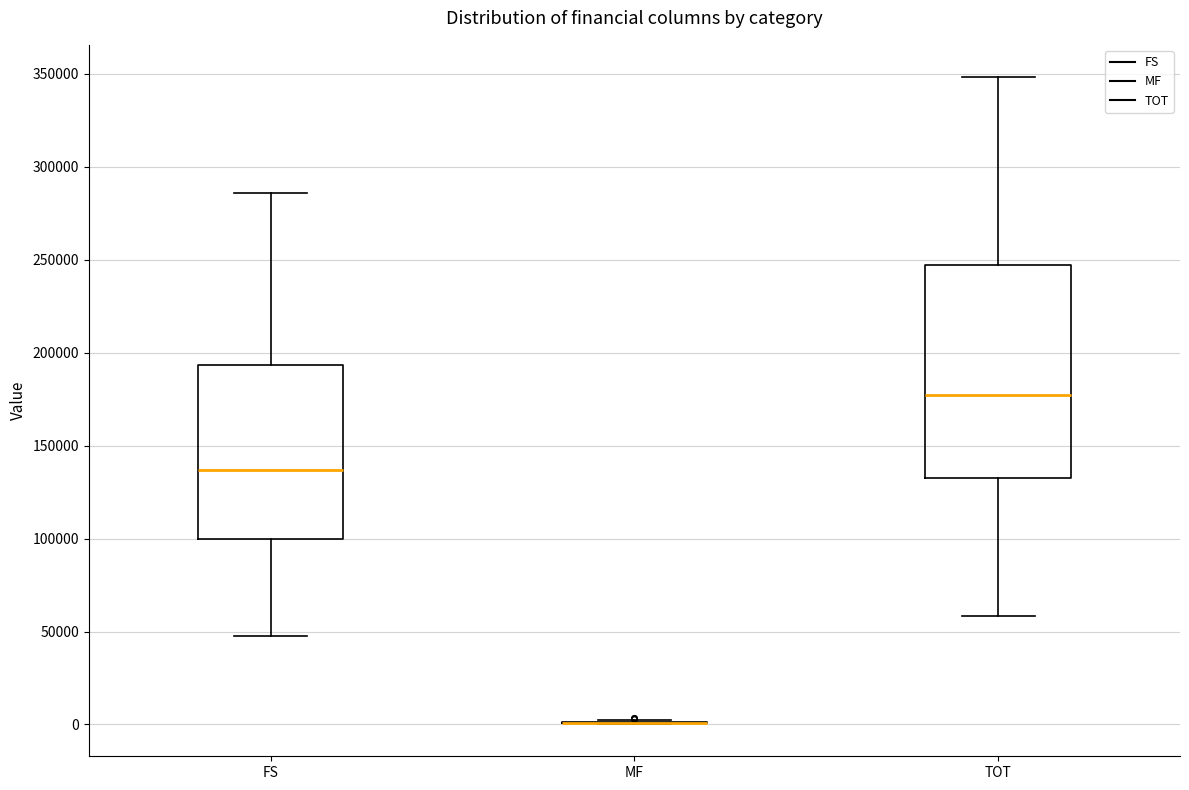

Reading left to right, read every box against the y-axis: the position of its median line, the range the box covers, and the ends of its whiskers. The values are not printed on the chart, so give them approximately, as read against the axis.

FS: median 135000, box 100000 to 195000, whiskers 50000 to 285000
MF: box collapsed to a line at 0, whiskers 0 to 5000
TOT: median 175000, box 130000 to 245000, whiskers 60000 to 350000